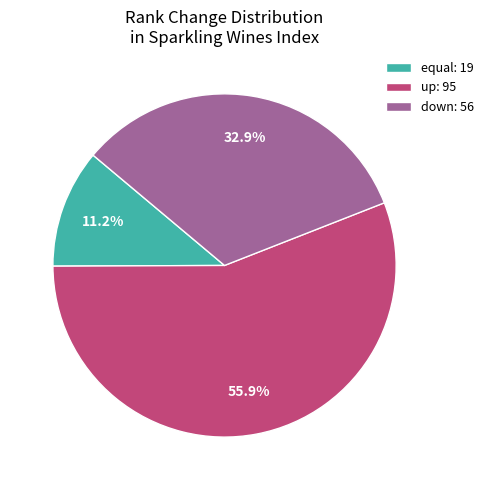

Is up the majority of the pie?

Yes